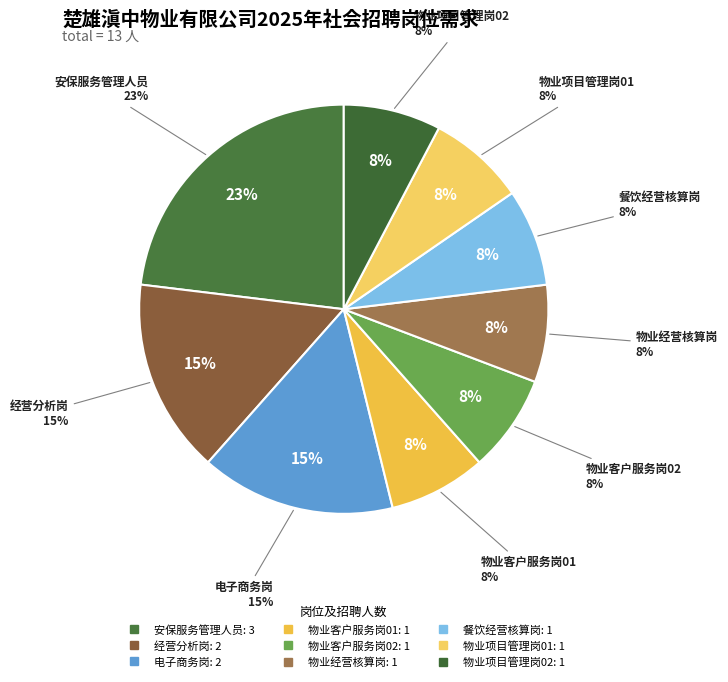

Does 物业客户服务岗02 represent more than half of the total?

No